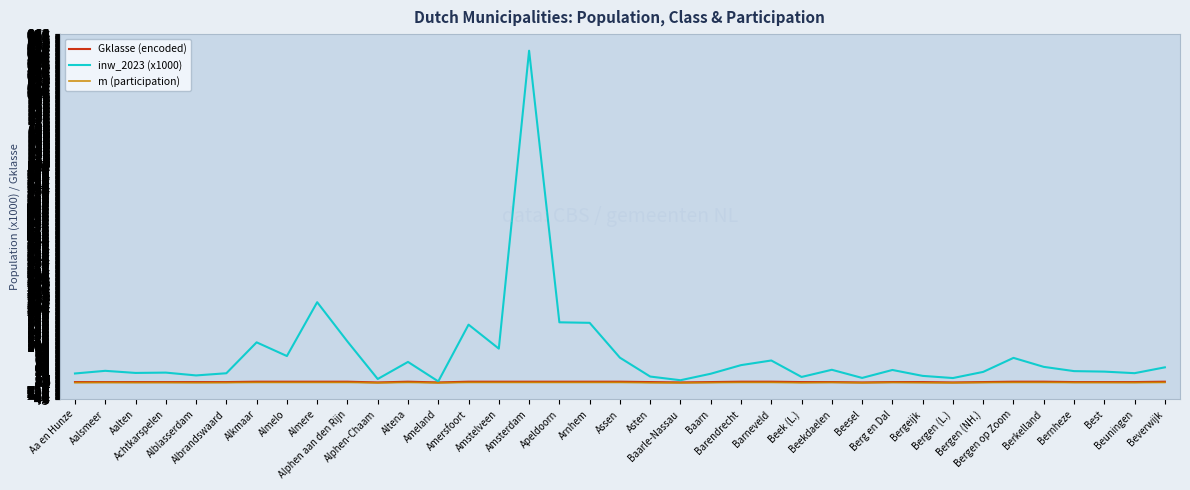

What is the maximum value shown in the chart?

918.1